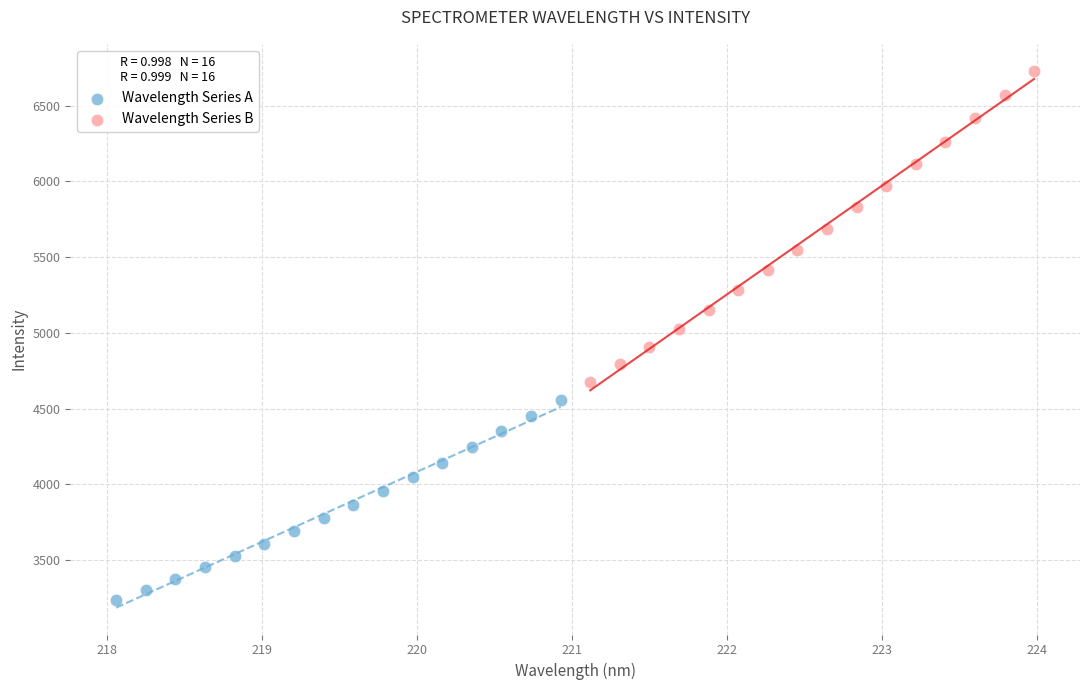

Which series has the largest Y range (max minus min)?

Wavelength Series B